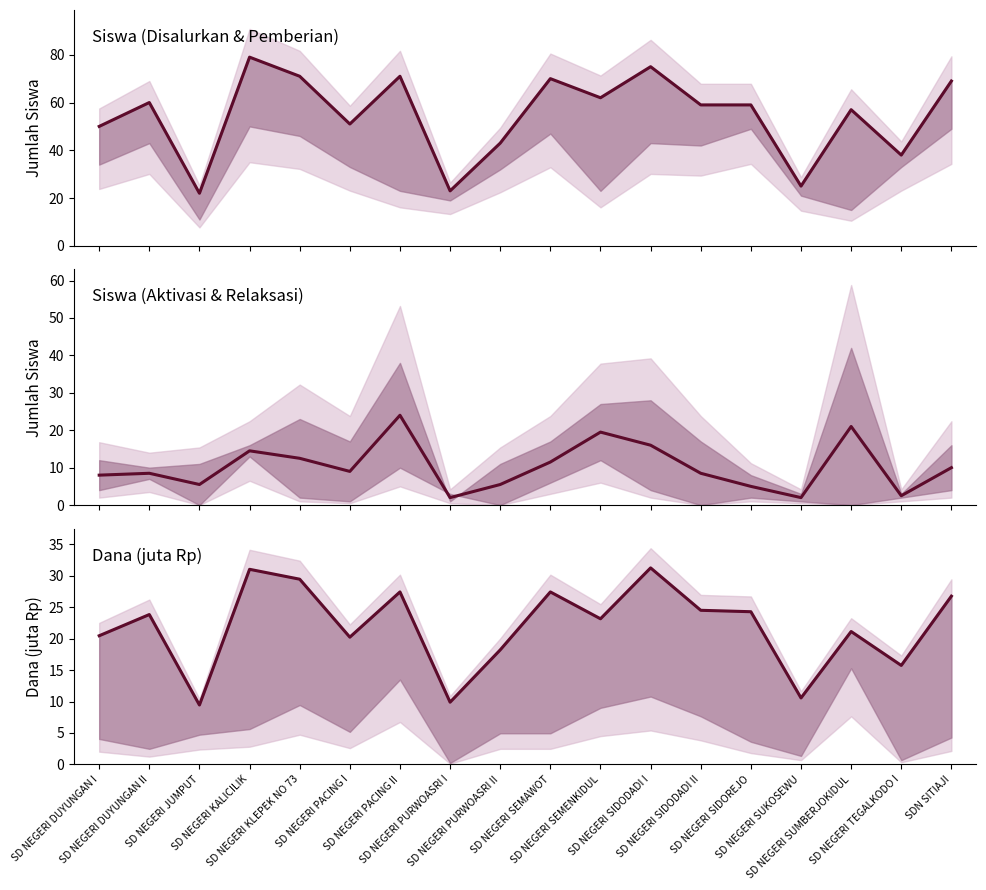

What is the difference between the maximum and minimum values in the Siswa Disalurkan series?

57.0